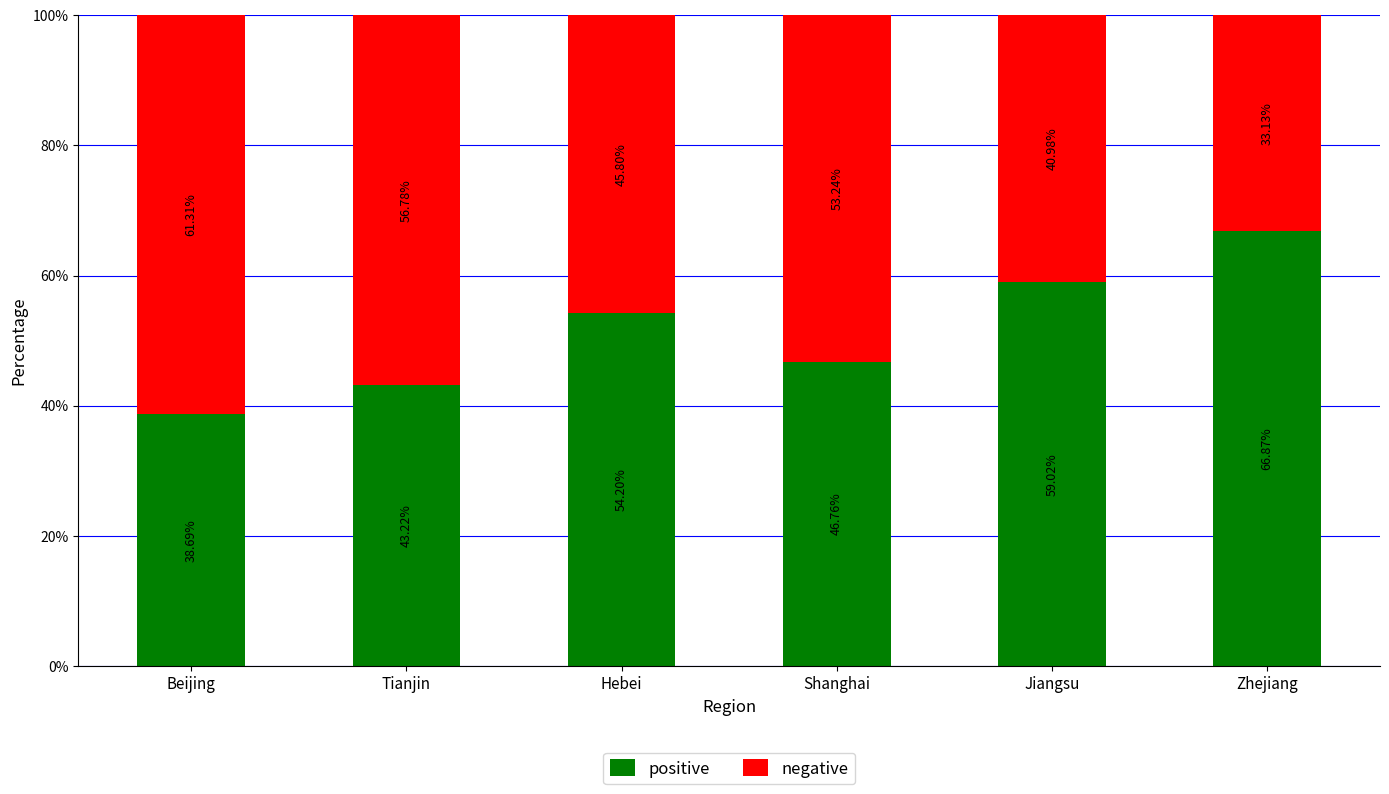

What is the total value across all series at Beijing?

100.0